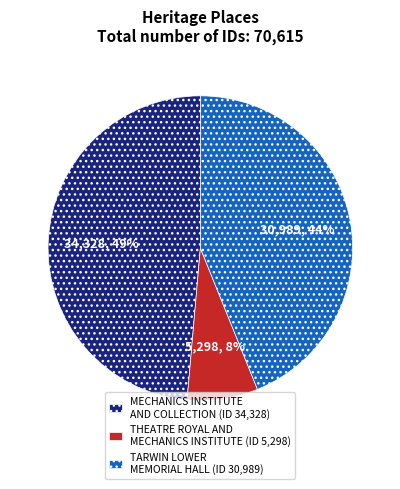

Combined, do TARWIN LOWER MEMORIAL HALL (ID 30,989) and MECHANICS INSTITUTE AND COLLECTION (ID 34,328) account for over 50%?

Yes